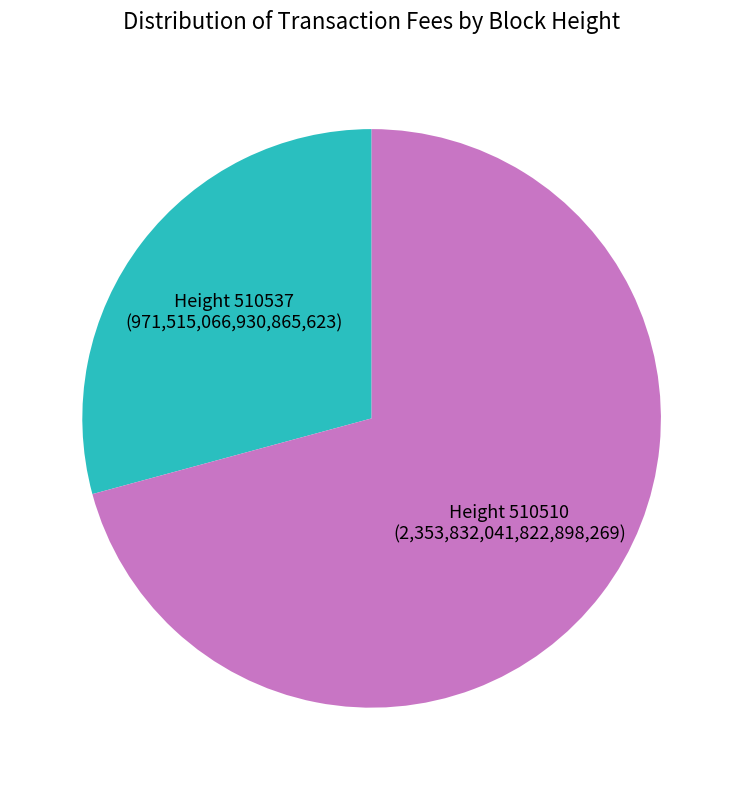

Is there a majority slice in this chart?

Yes